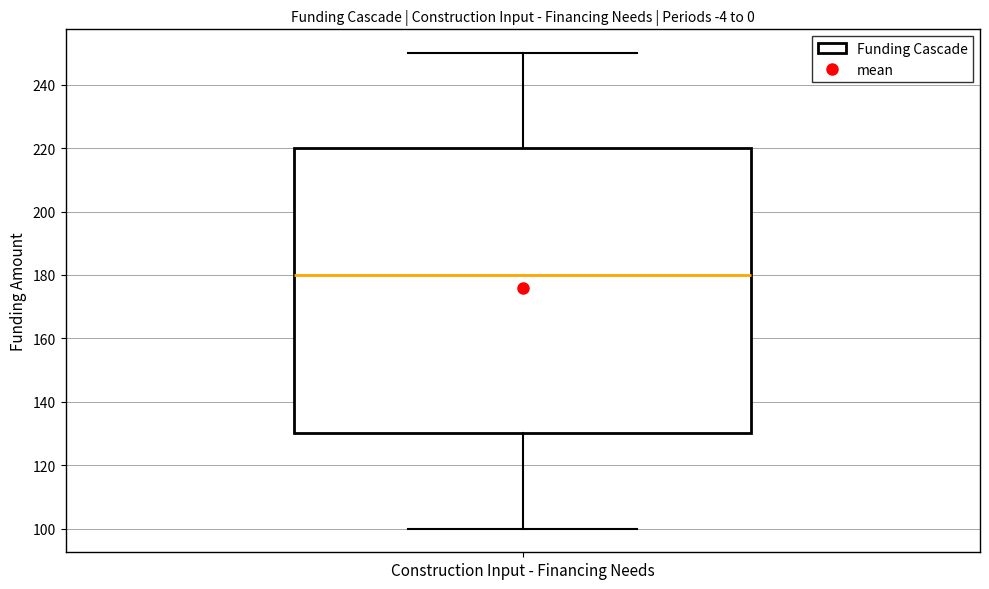

Where does the upper whisker of the box for Construction Input - Financing Needs end on the y-axis? The values are not printed on the chart, so give them approximately, as read against the axis.

250